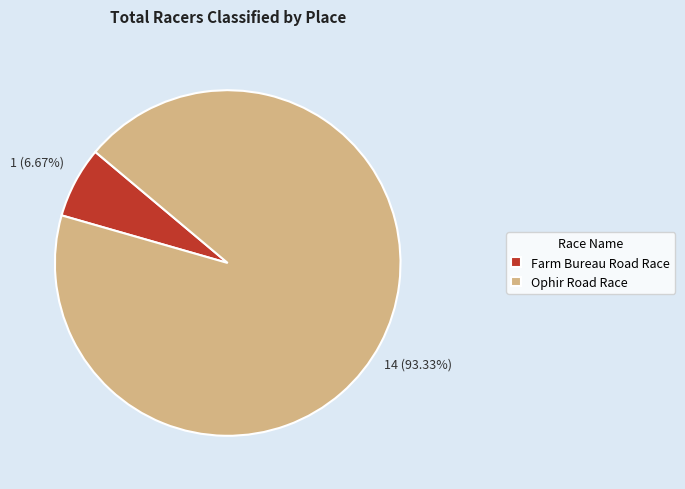

To the nearest percent, what is the combined percentage of Farm Bureau Road Race and Ophir Road Race?

100%